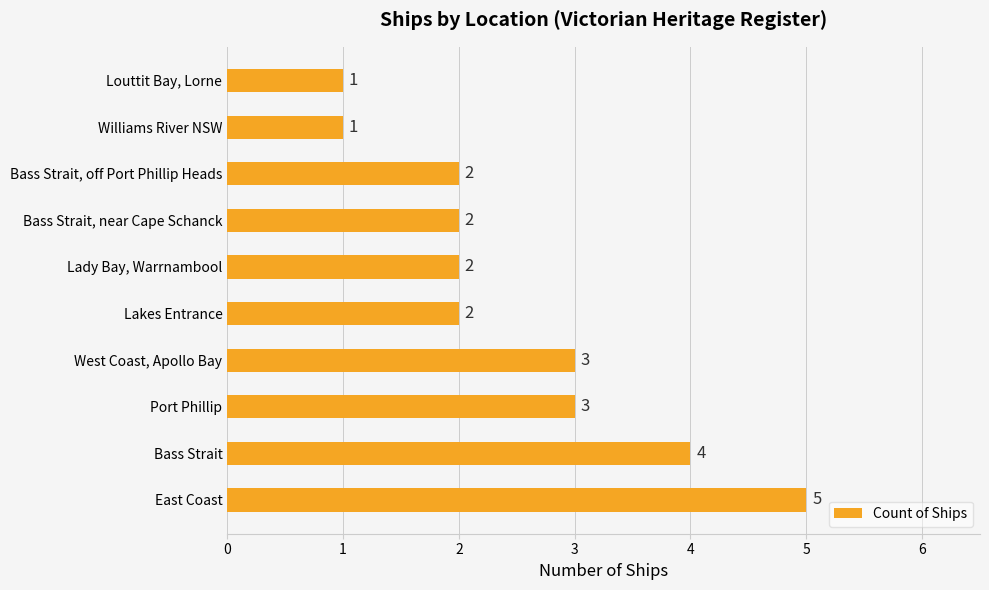

What is the difference between the second highest and second lowest values?

3